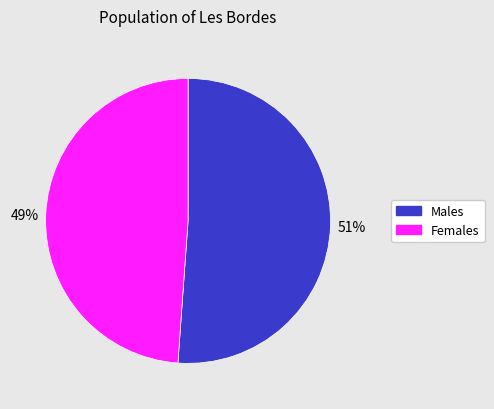

Does any single category account for the majority?

Yes